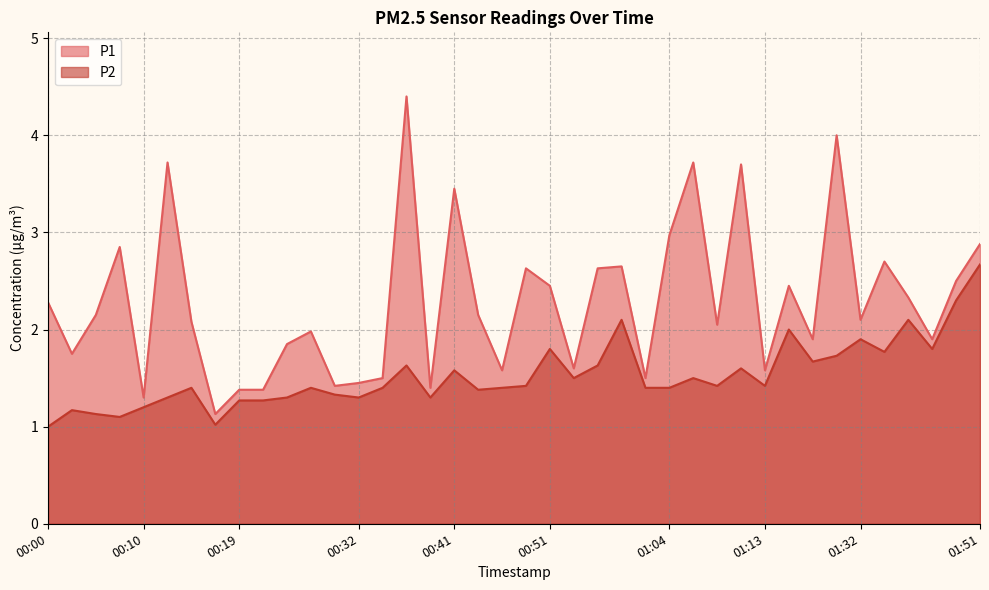

What is the maximum value for P2?

2.7